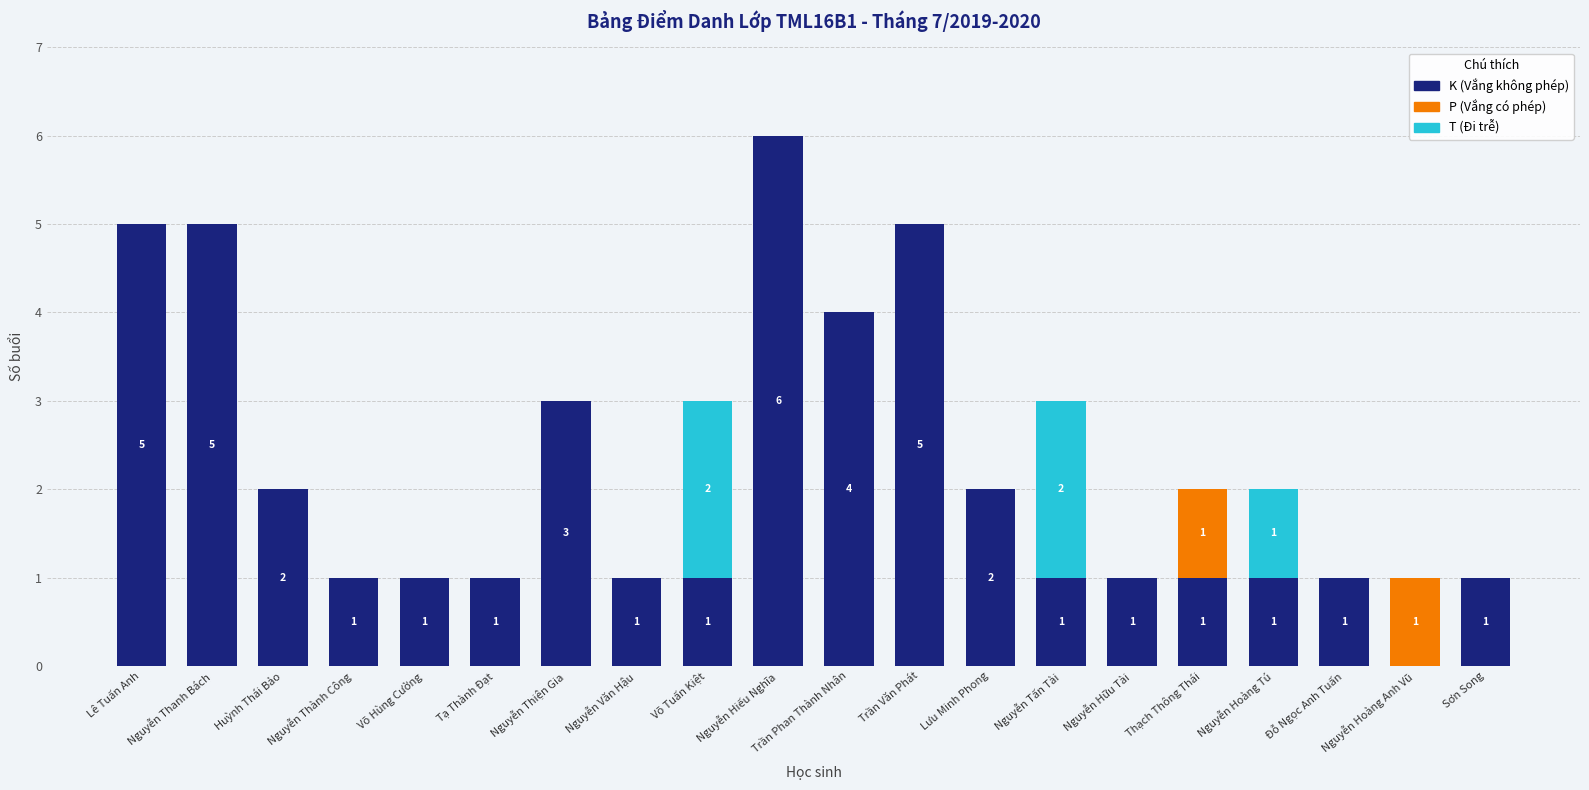

At which category is the sum across all series the highest?

Nguyễn Hiếu Nghĩa